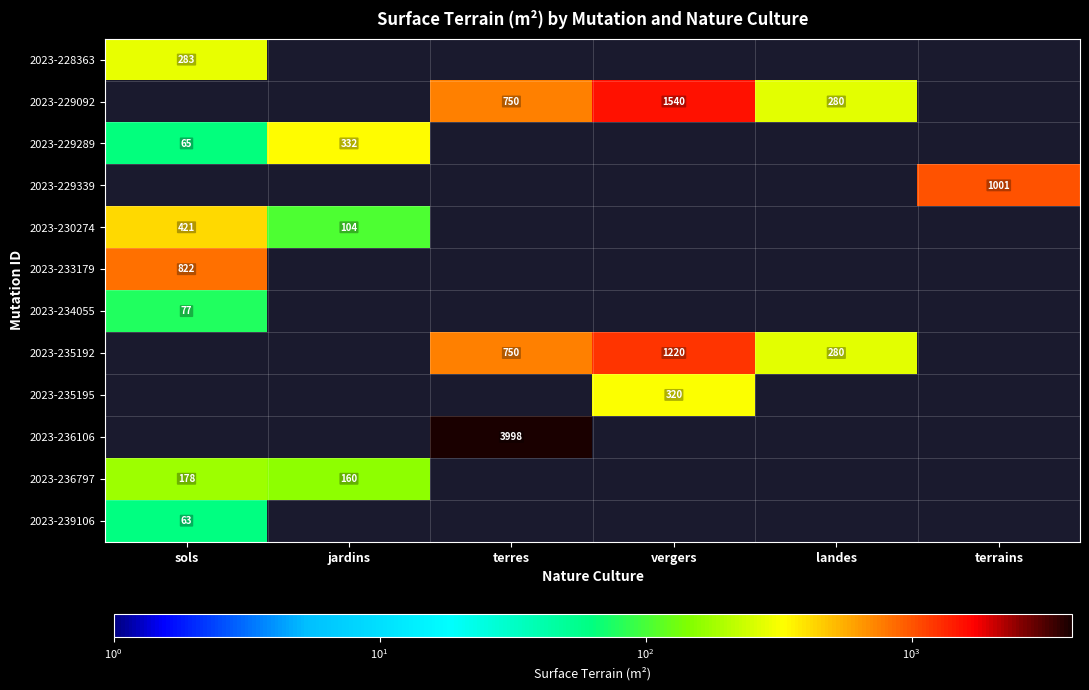

Is it true that 2023-239106 equals 63 at sols?

True